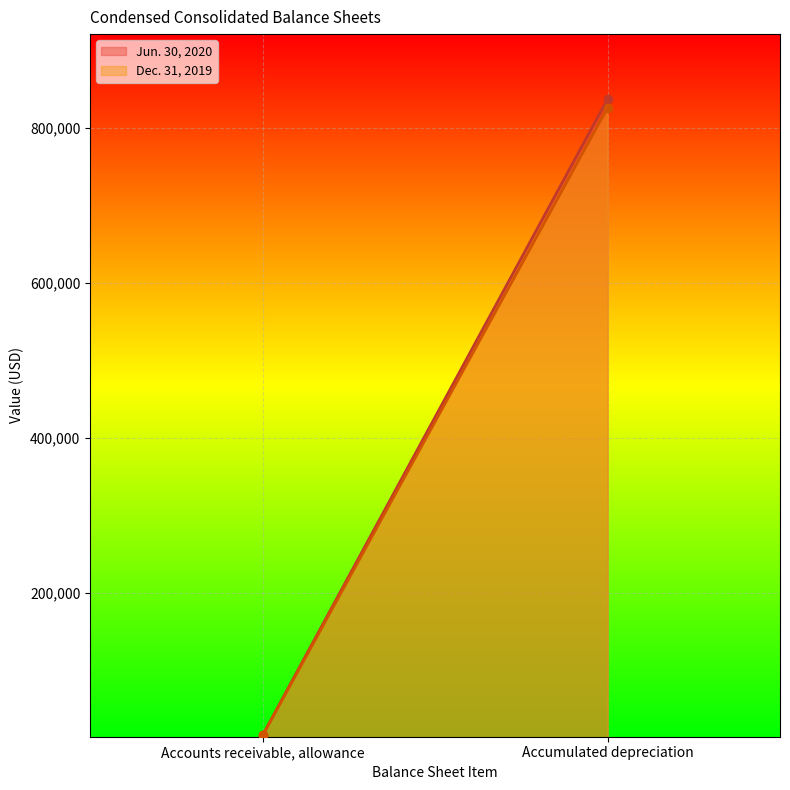

How many lines are shown in the chart?

2